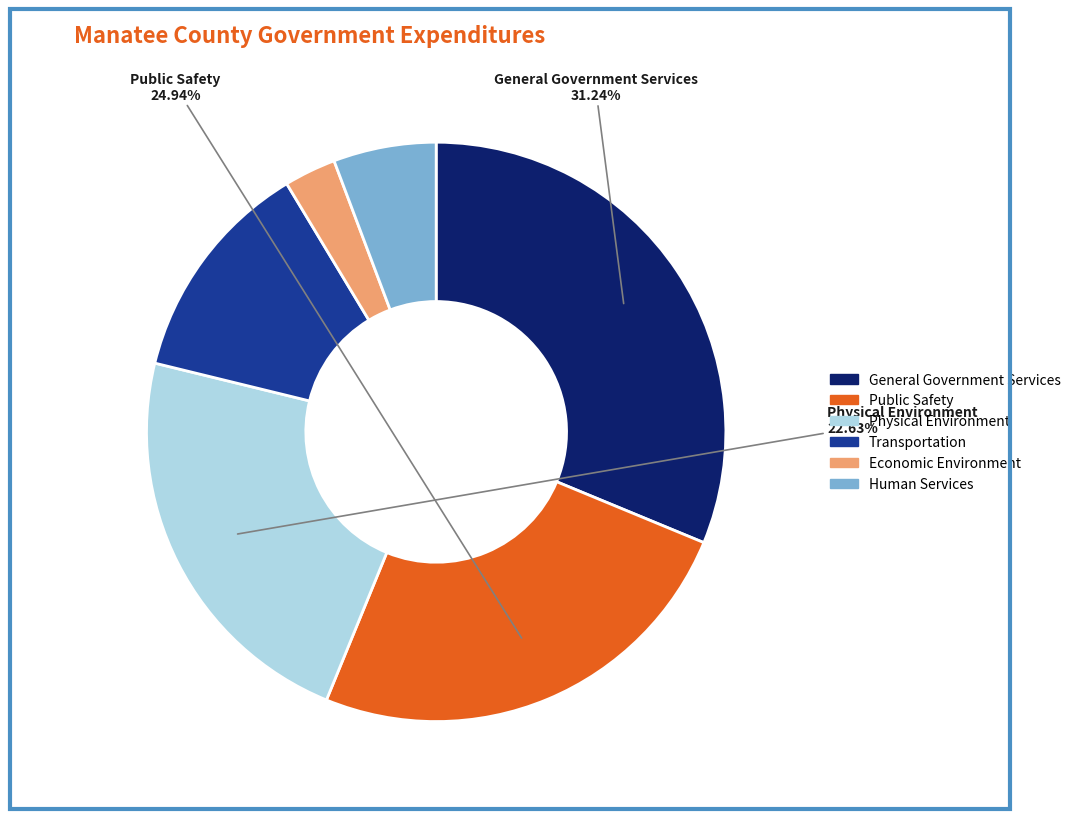

To the nearest percent, what portion does General Government Services represent?

31%